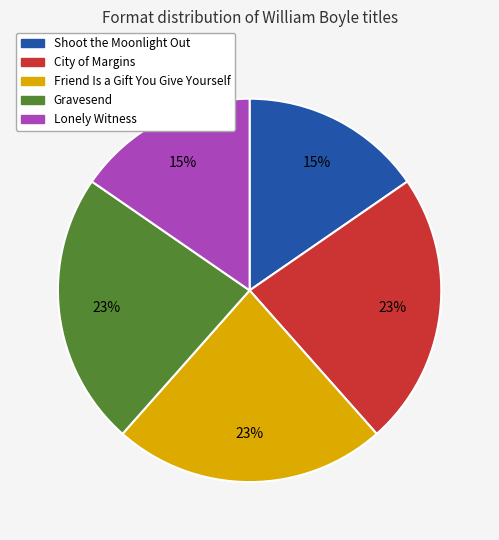

Does any single category account for the majority?

No